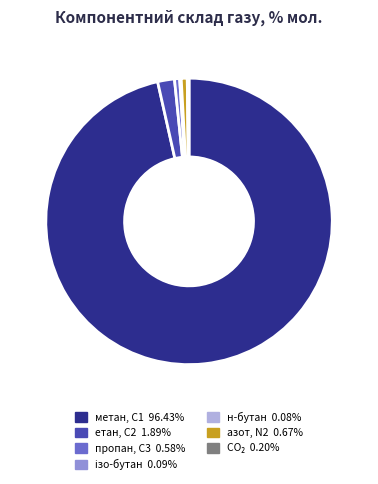

Is there any slice that represents more than half of the pie?

Yes